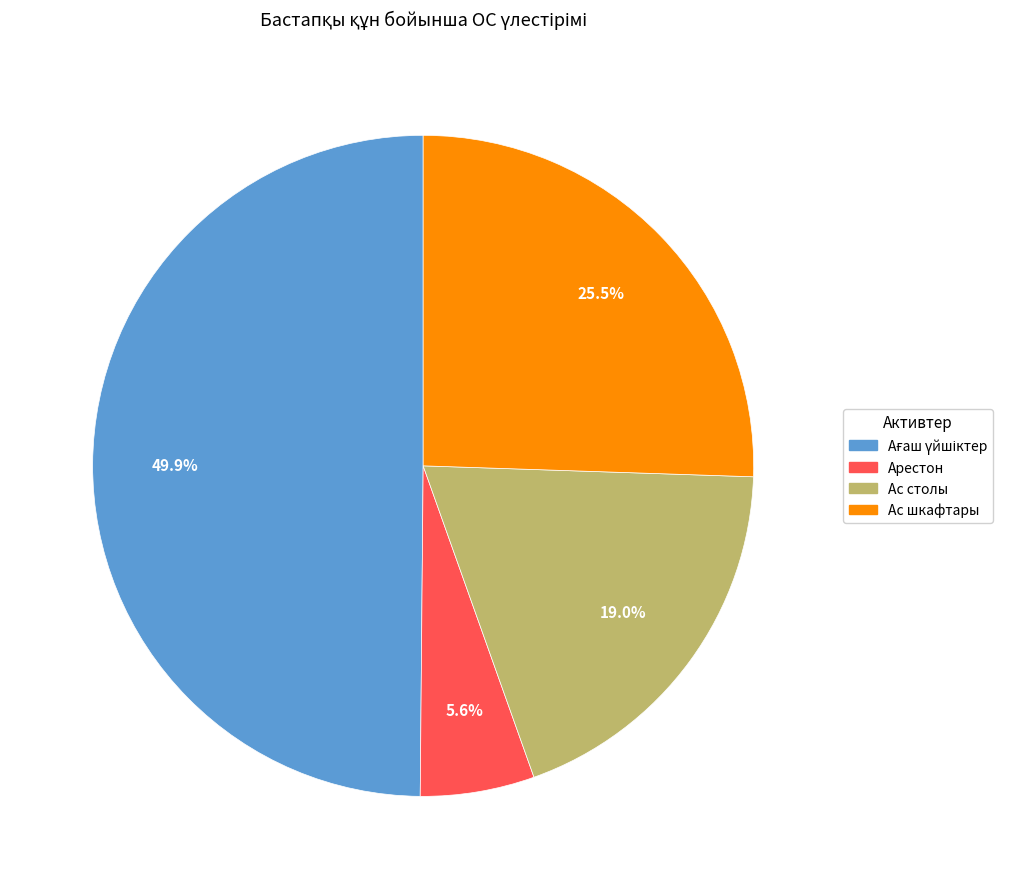

Which slice is the largest?

Ағаш үйшіктер